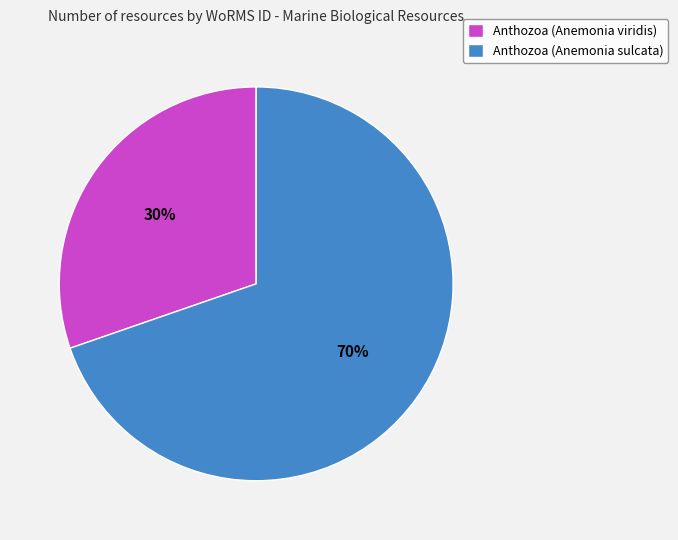

How many segments does this pie chart have?

2